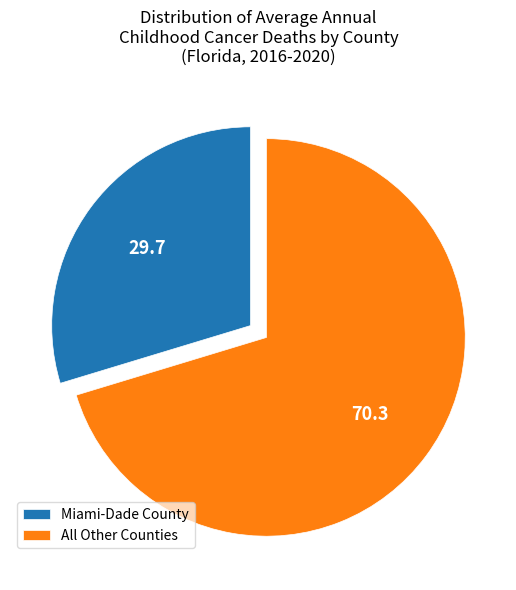

True or false: Miami-Dade County accounts for 17% of the total.

False